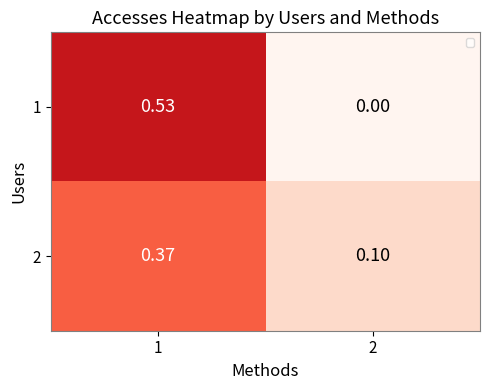

What is the total value across all series at 2?

0.1